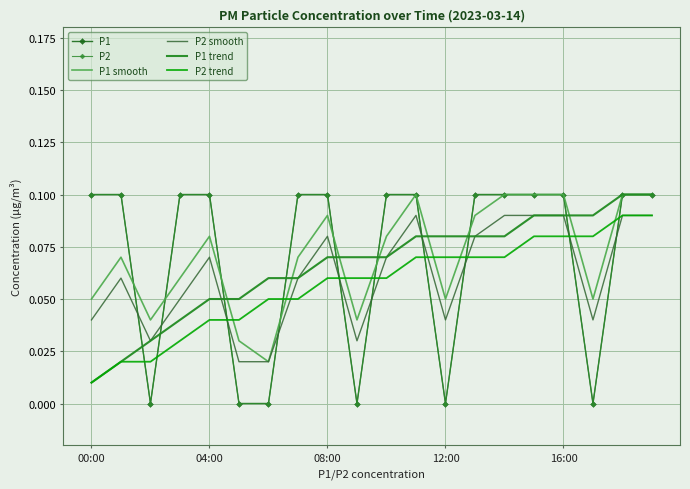

At which category is the sum across all series the highest?

18